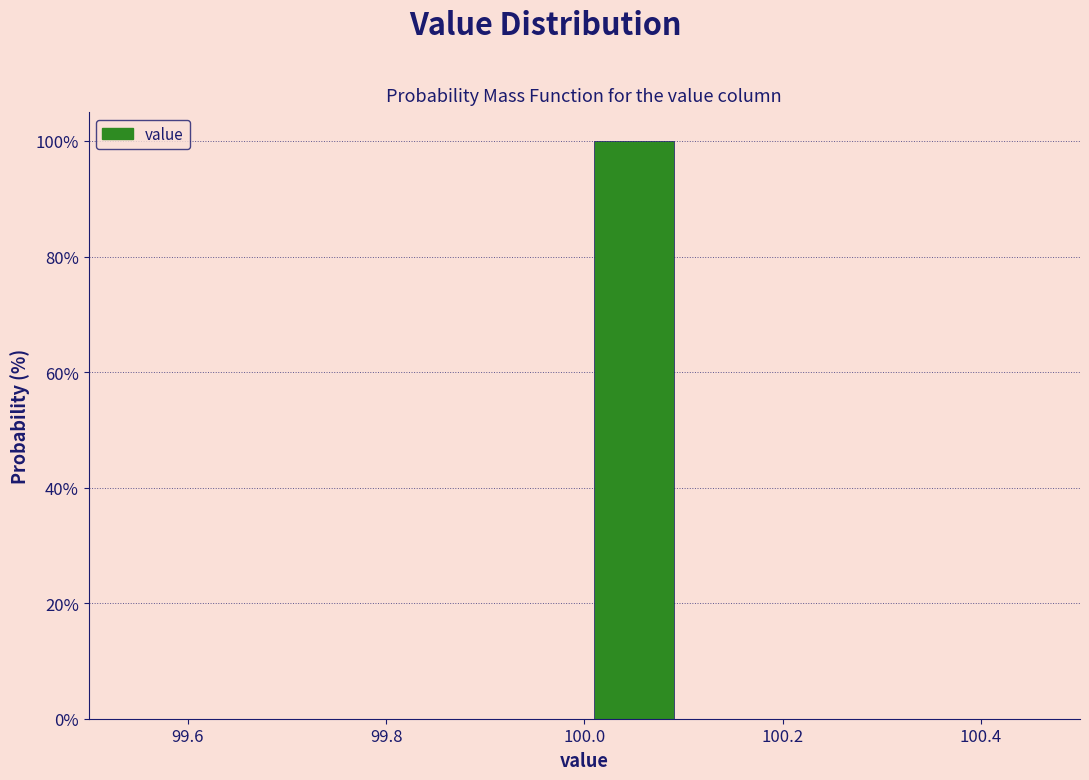

Which range on the x-axis has the tallest bar?

100.0 to 100.1